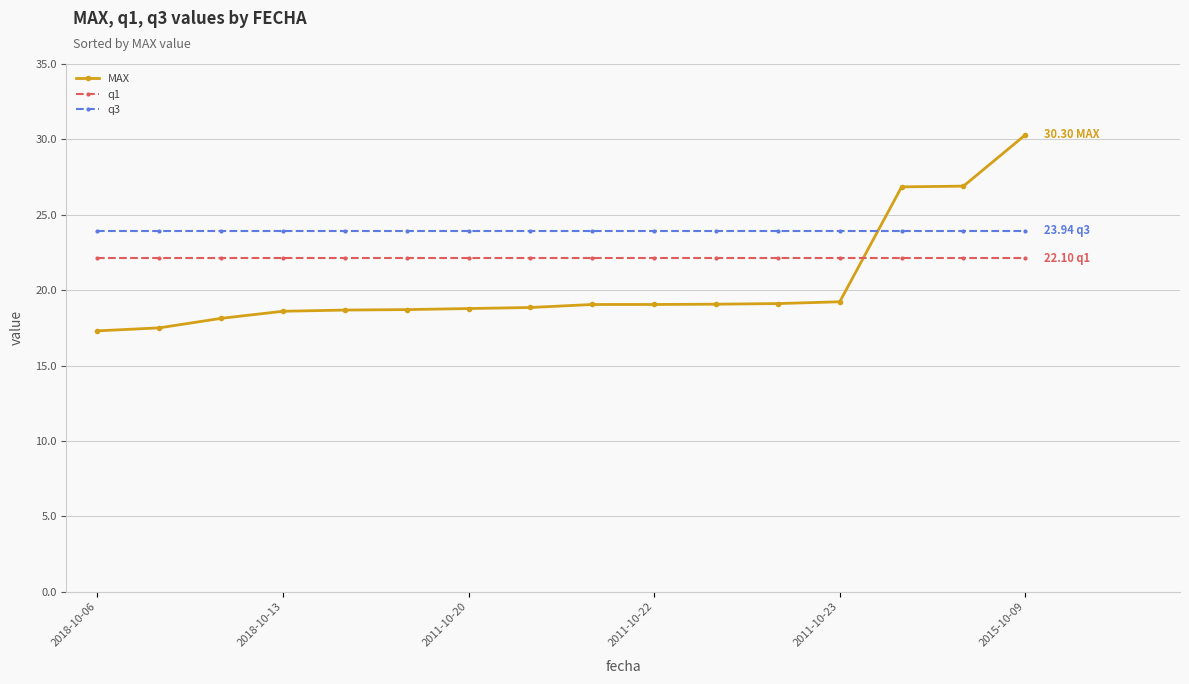

At how many categories does at least one series exceed 23?

16